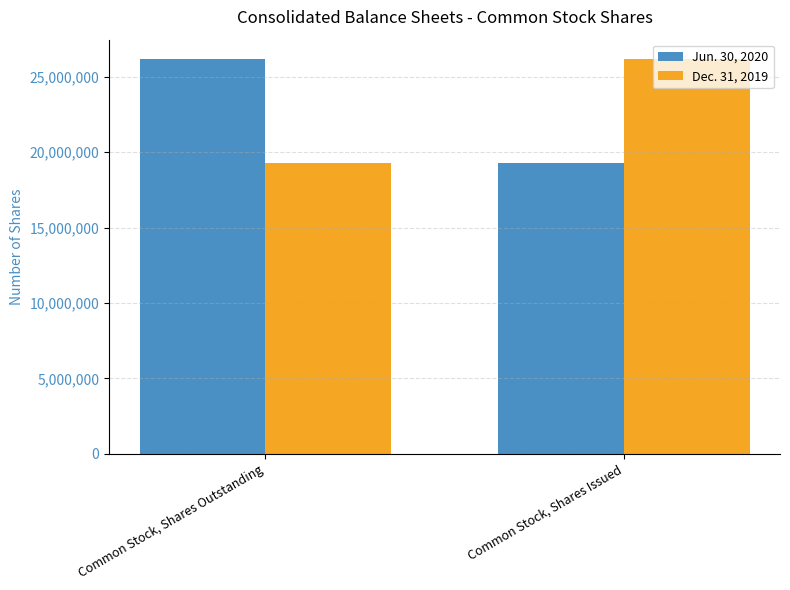

The value of Jun. 30, 2020 at Common Stock, Shares Outstanding is 10745066. True or false?

False